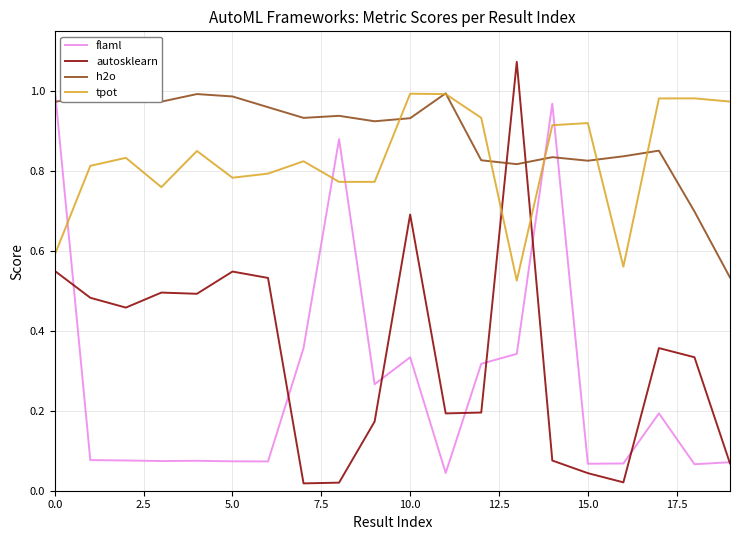

True or false: flaml and h2o cross at least once.

True